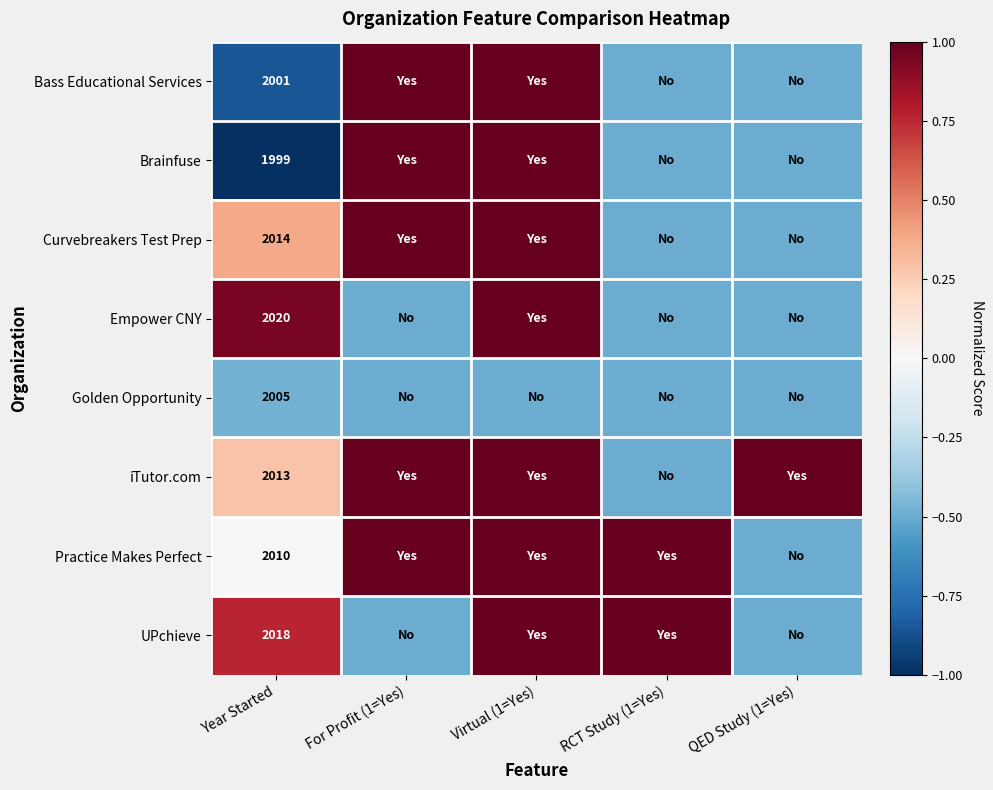

How many categories are shown in the chart?

5